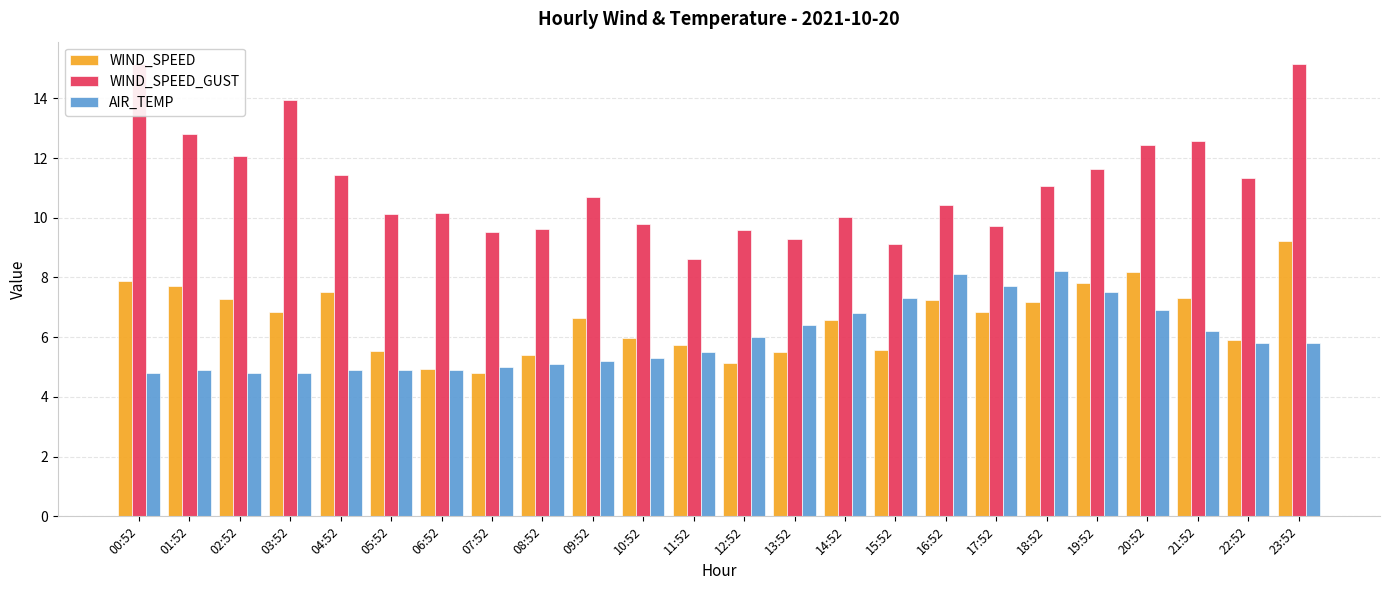

Reading right to left, extract all data points from this chart.

WIND_SPEED: 23:52=9.2	22:52=5.9	21:52=7.3	20:52=8.2	19:52=7.8	18:52=7.2	17:52=6.8	16:52=7.2	15:52=5.6	14:52=6.6	13:52=5.5	12:52=5.1	11:52=5.8	10:52=6.0	09:52=6.6	08:52=5.4	07:52=4.8	06:52=4.9	05:52=5.5	04:52=7.5	03:52=6.8	02:52=7.3	01:52=7.7	00:52=7.9
WIND_SPEED_GUST: 23:52=15.1	22:52=11.3	21:52=12.6	20:52=12.4	19:52=11.6	18:52=11.1	17:52=9.7	16:52=10.4	15:52=9.1	14:52=10.0	13:52=9.3	12:52=9.6	11:52=8.6	10:52=9.8	09:52=10.7	08:52=9.6	07:52=9.5	06:52=10.2	05:52=10.1	04:52=11.4	03:52=13.9	02:52=12.1	01:52=12.8	00:52=15.1
AIR_TEMP: 23:52=5.8	22:52=5.8	21:52=6.2	20:52=6.9	19:52=7.5	18:52=8.2	17:52=7.7	16:52=8.1	15:52=7.3	14:52=6.8	13:52=6.4	12:52=6.0	11:52=5.5	10:52=5.3	09:52=5.2	08:52=5.1	07:52=5.0	06:52=4.9	05:52=4.9	04:52=4.9	03:52=4.8	02:52=4.8	01:52=4.9	00:52=4.8